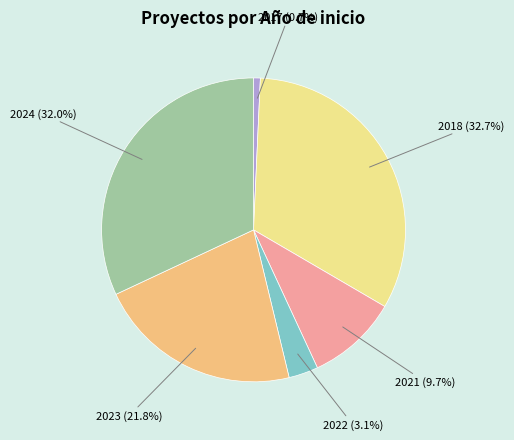

Is there a majority slice in this chart?

No